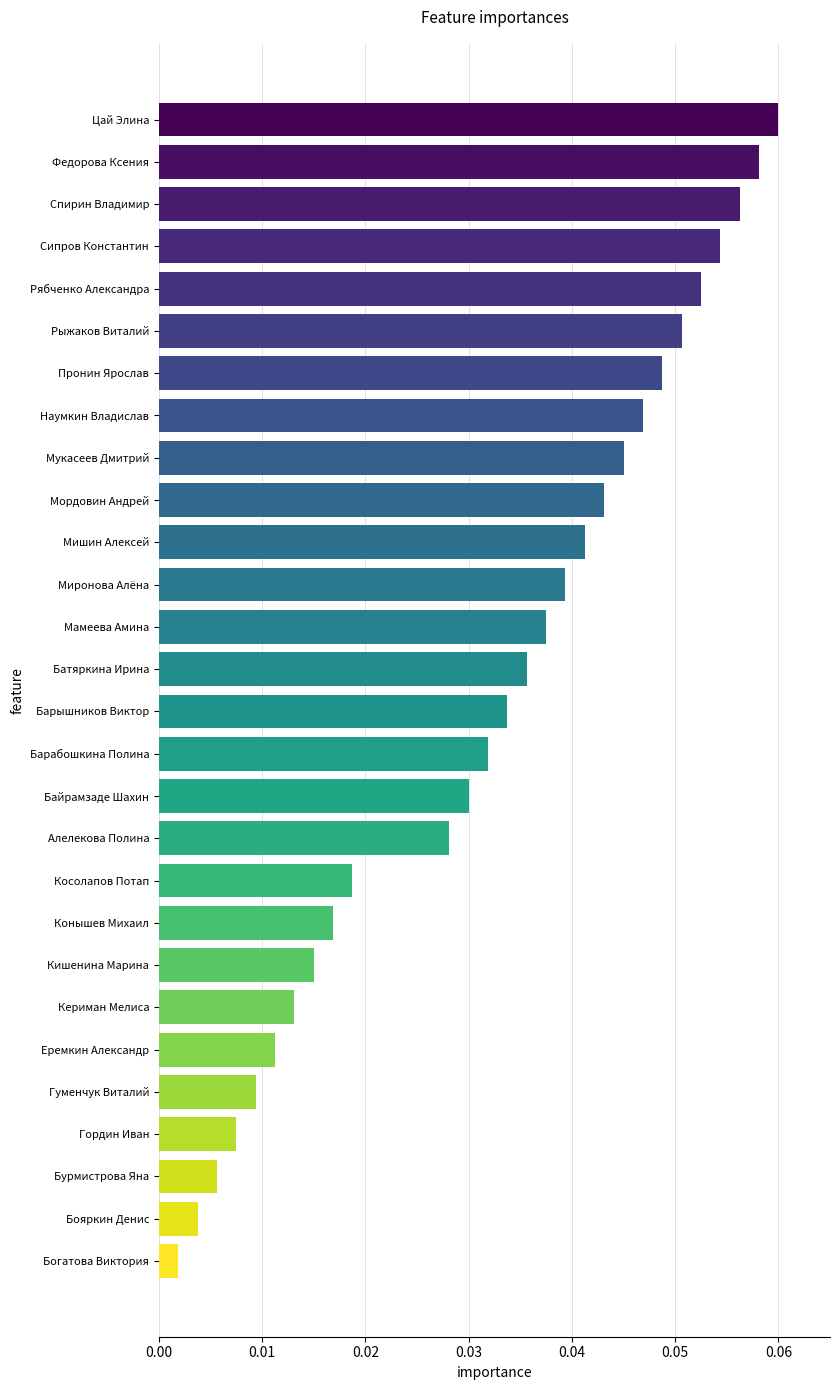

What is the label of the 15th bar from the bottom?

Батяркина Ирина